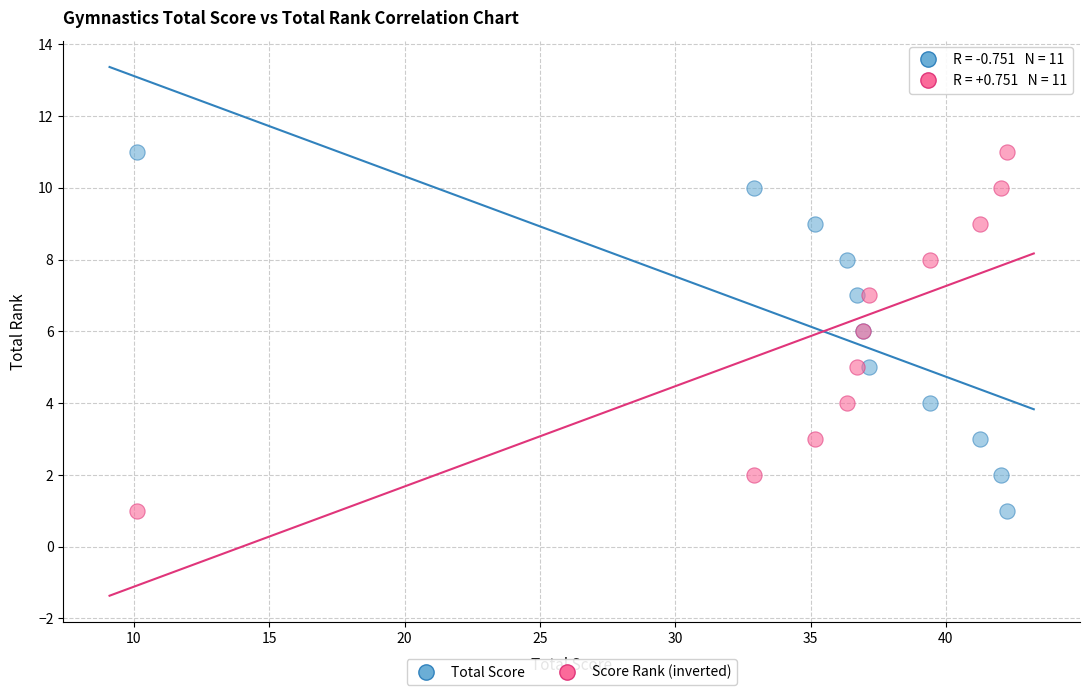

What are all the series names shown in the legend?

Total Score, Score Rank (inverted)